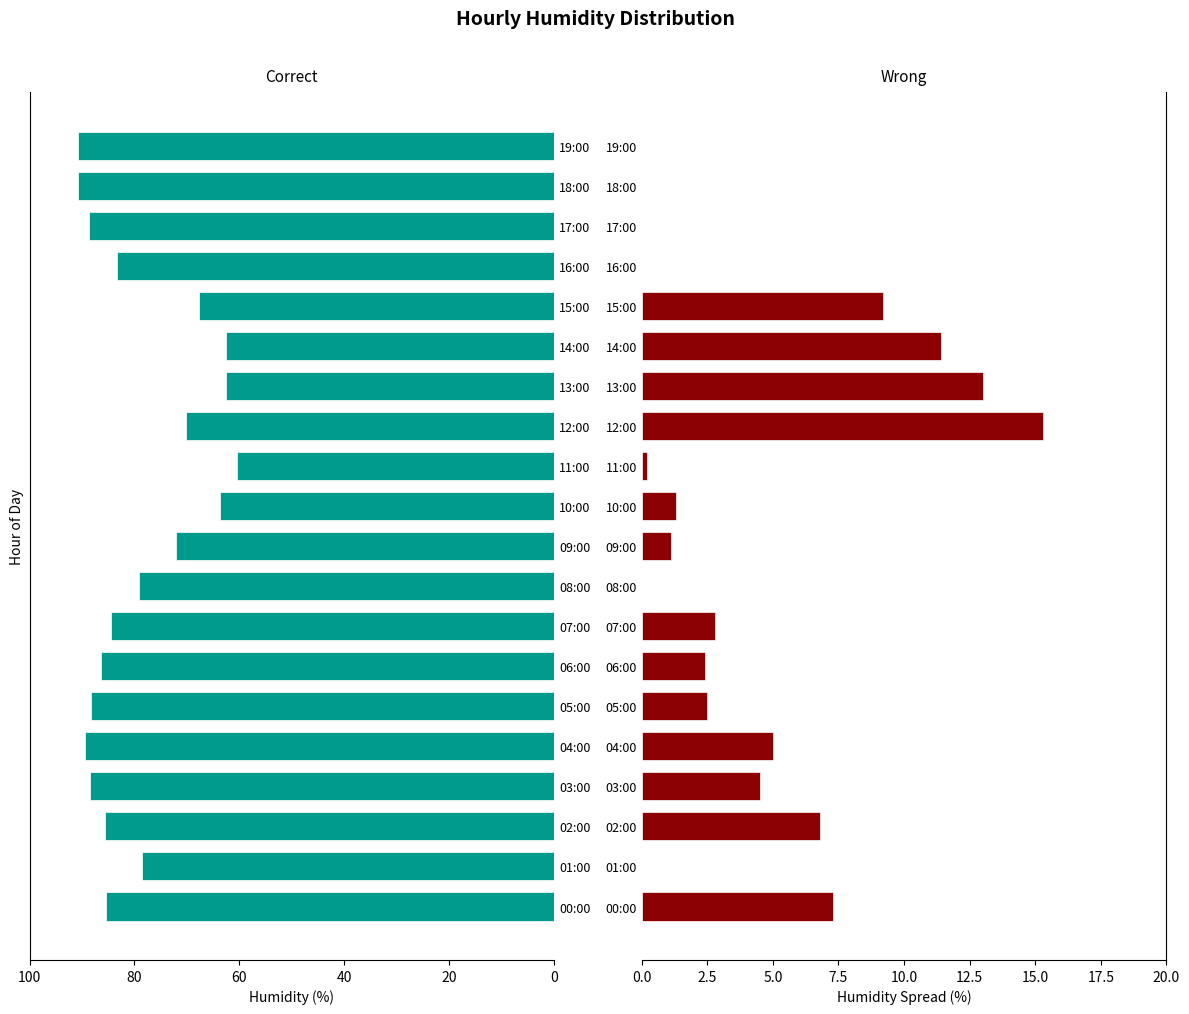

Which series has the largest total across all categories?

Correct